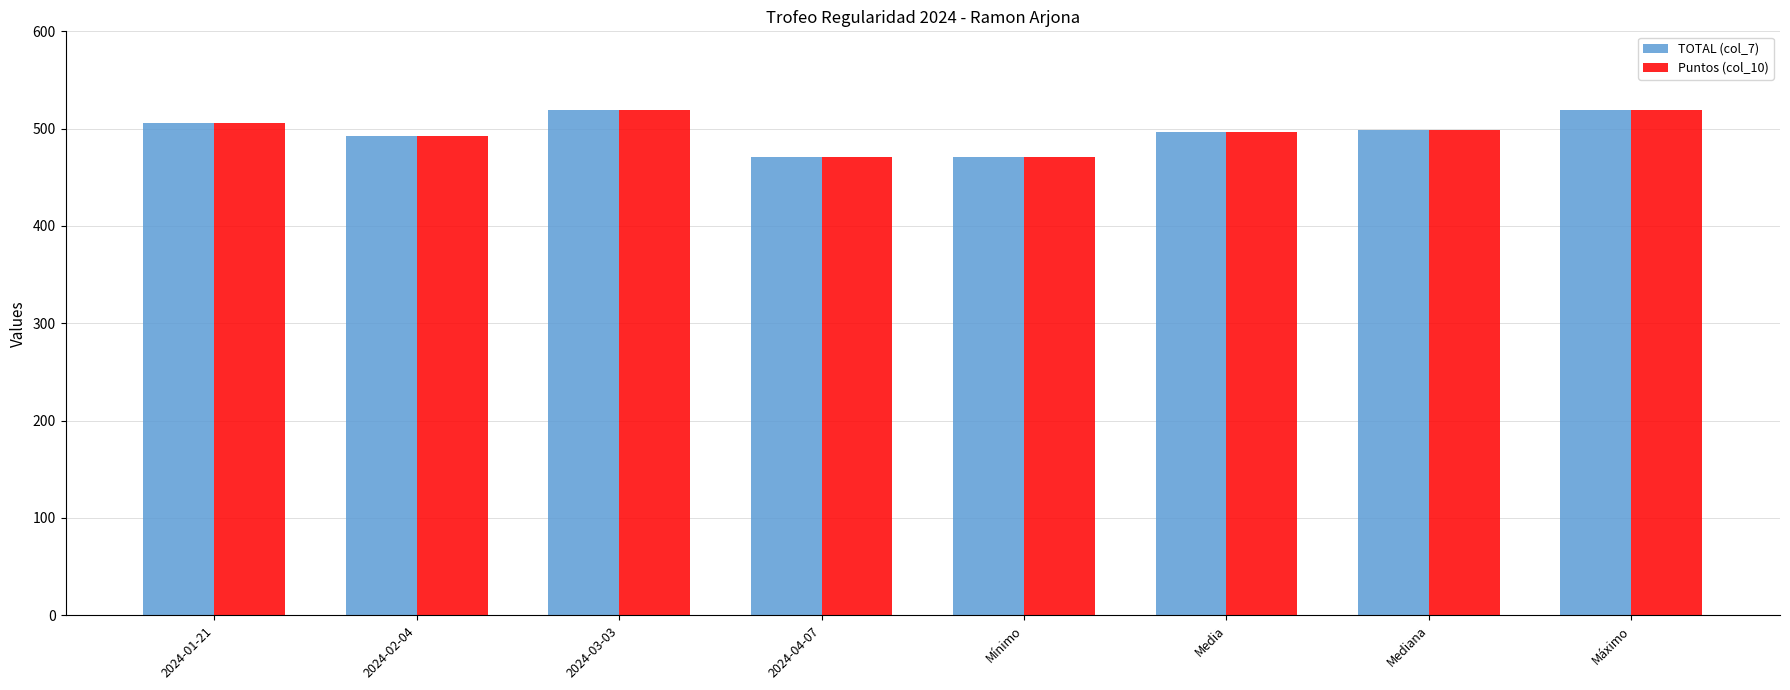

What is the smallest value displayed?

471